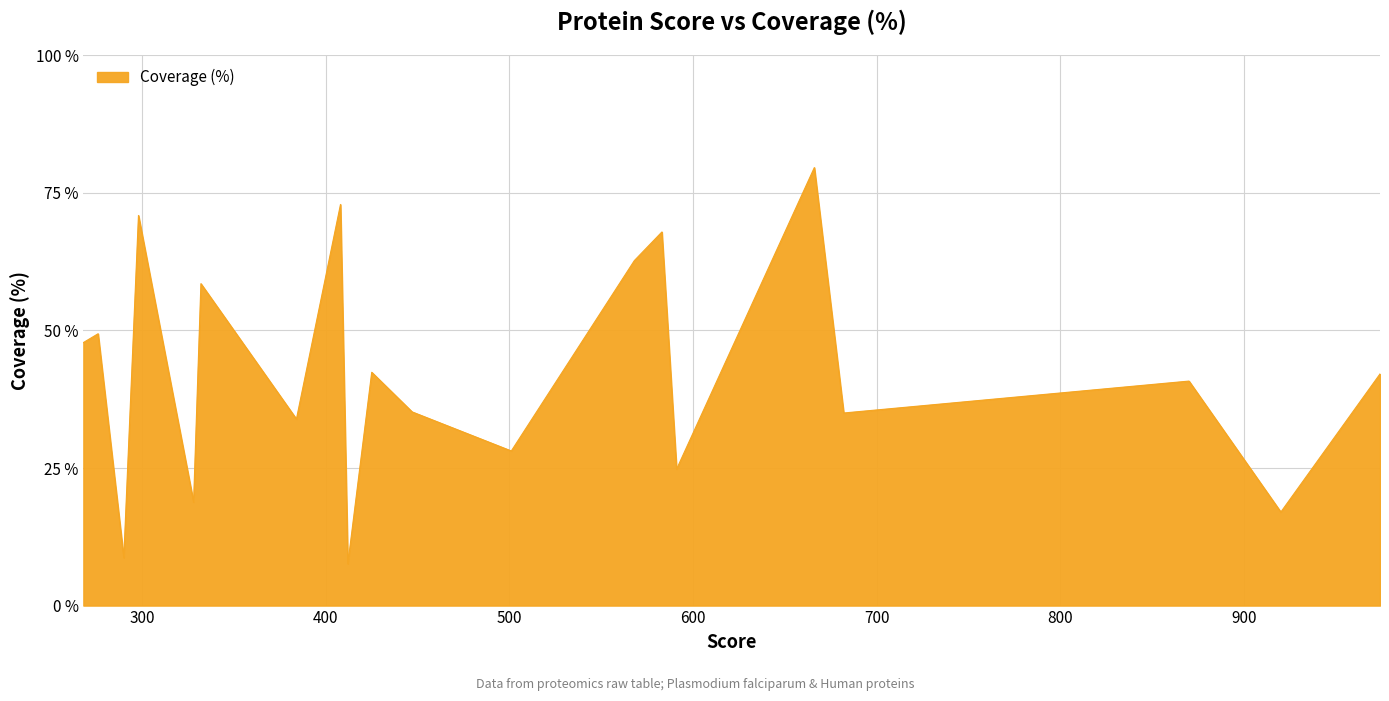

What is the maximum value shown in the chart?

79.6